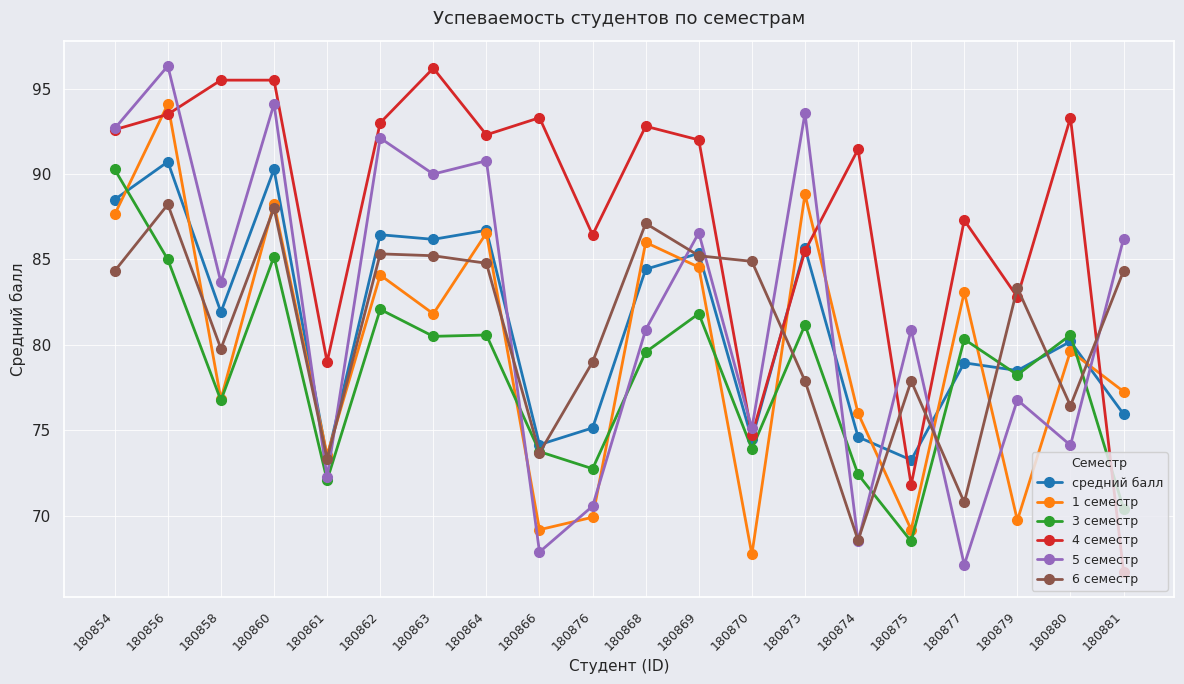

What is the label of the 12th point from the right?

180866